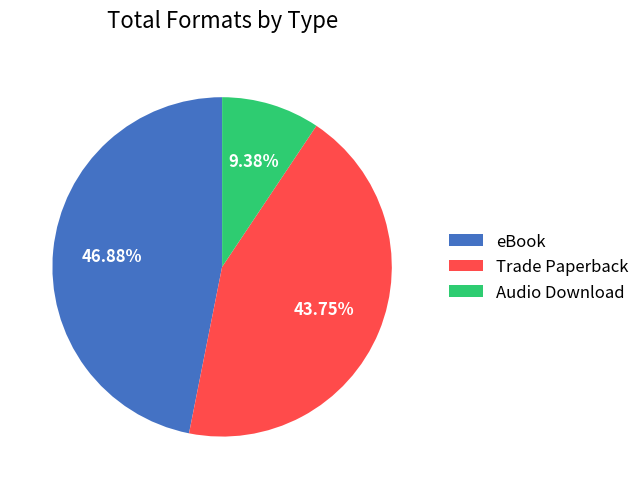

How many segments does this pie chart have?

3